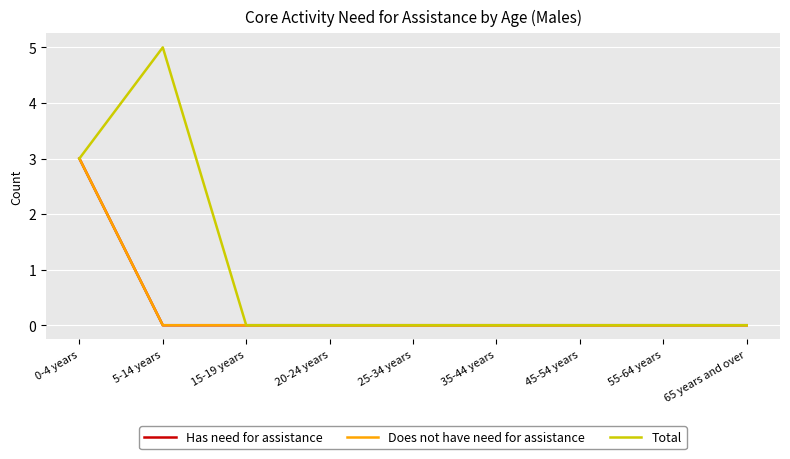

At which label is Has need for assistance closest to 1?

5-14 years